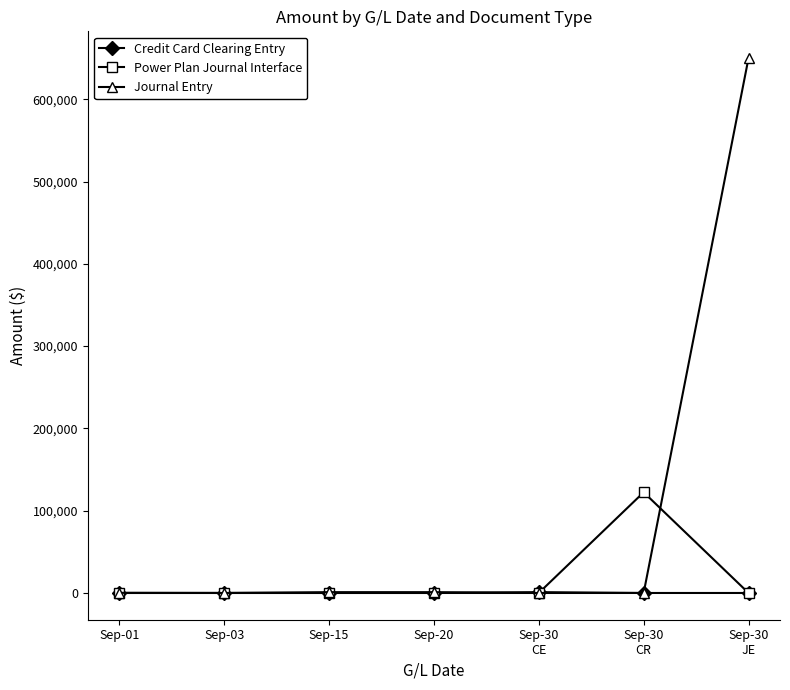

What is the label of the 7th point from the right?

Sep-01